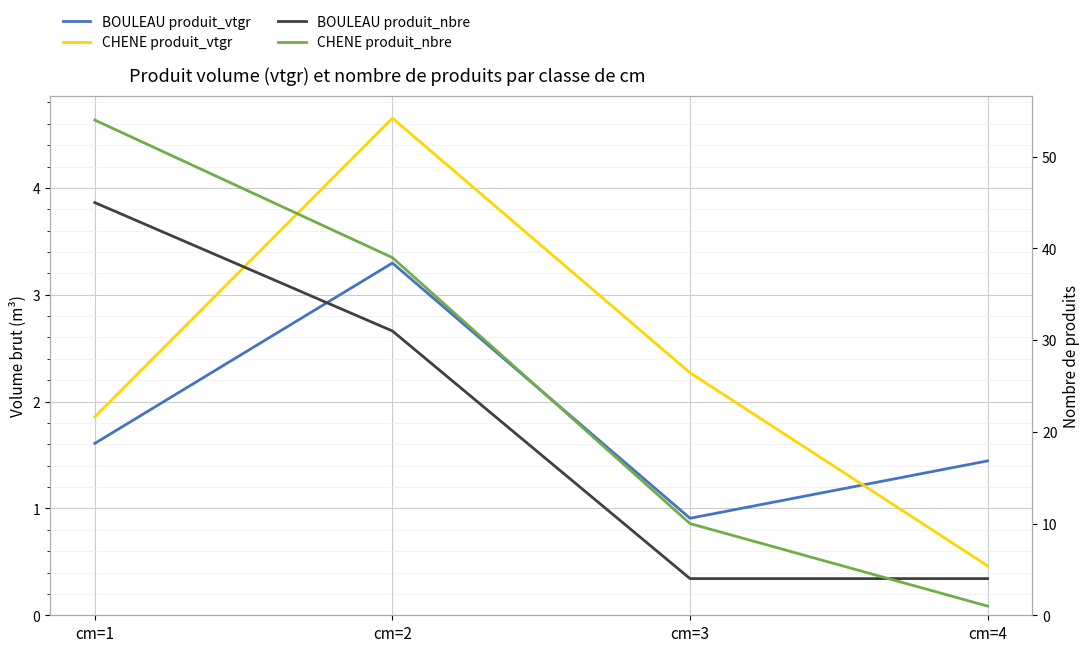

What is the value of the CHENE produit_vtgr point at the 1st from the left?

1.9